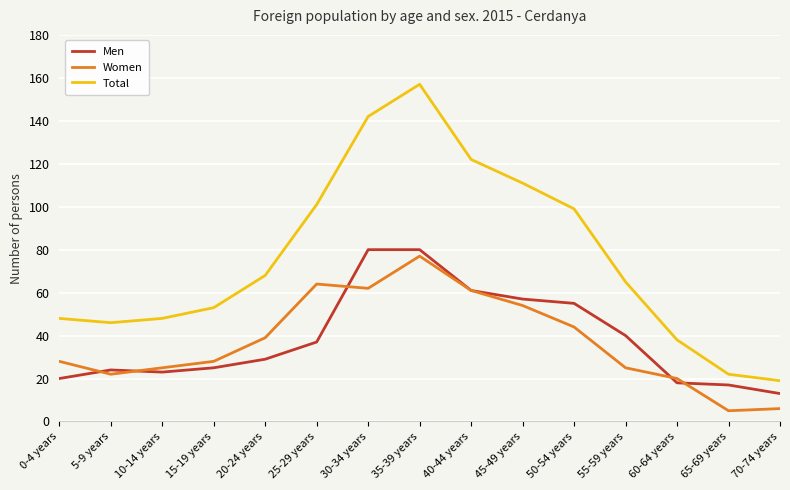

What is the smallest value displayed?

5